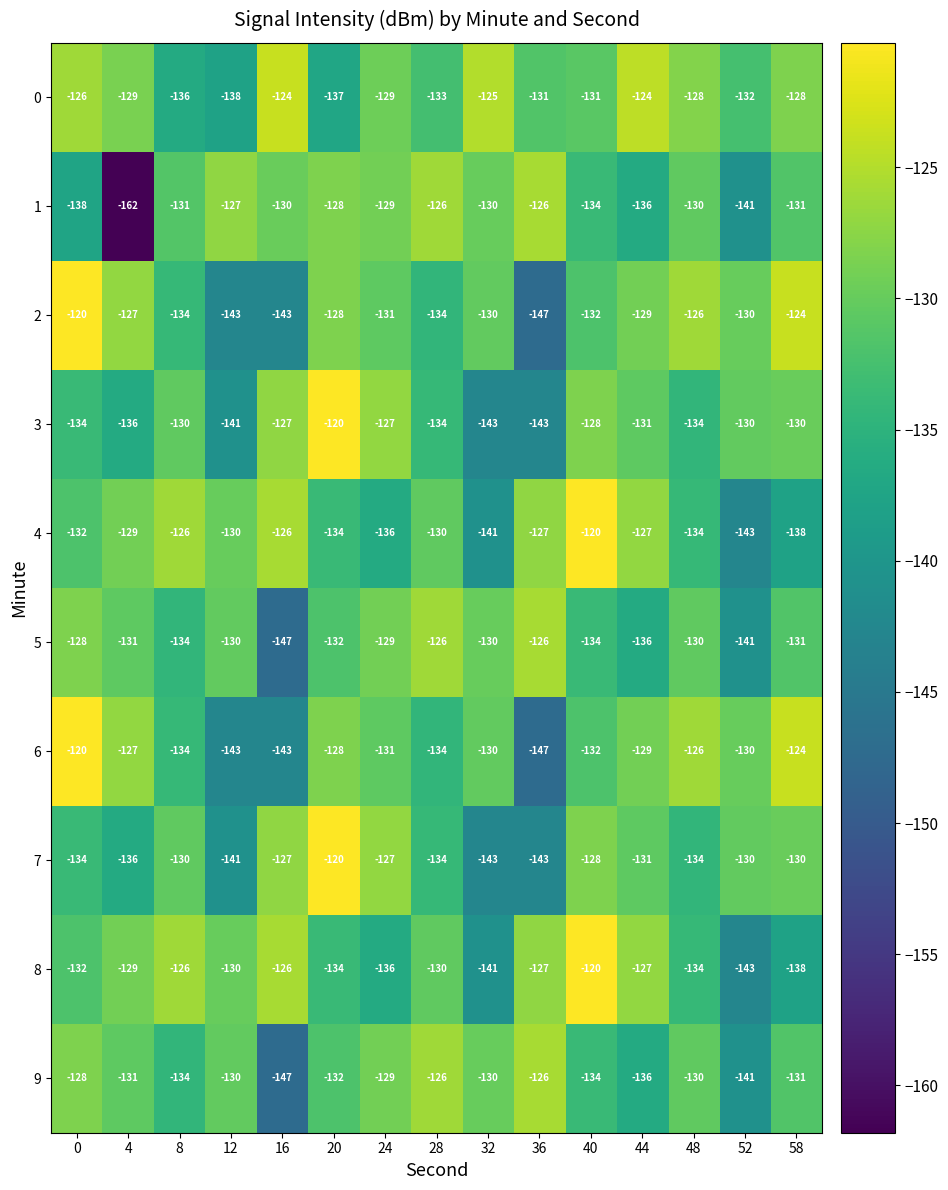

What is the sum of the 7 values at 8 and 28?

-264